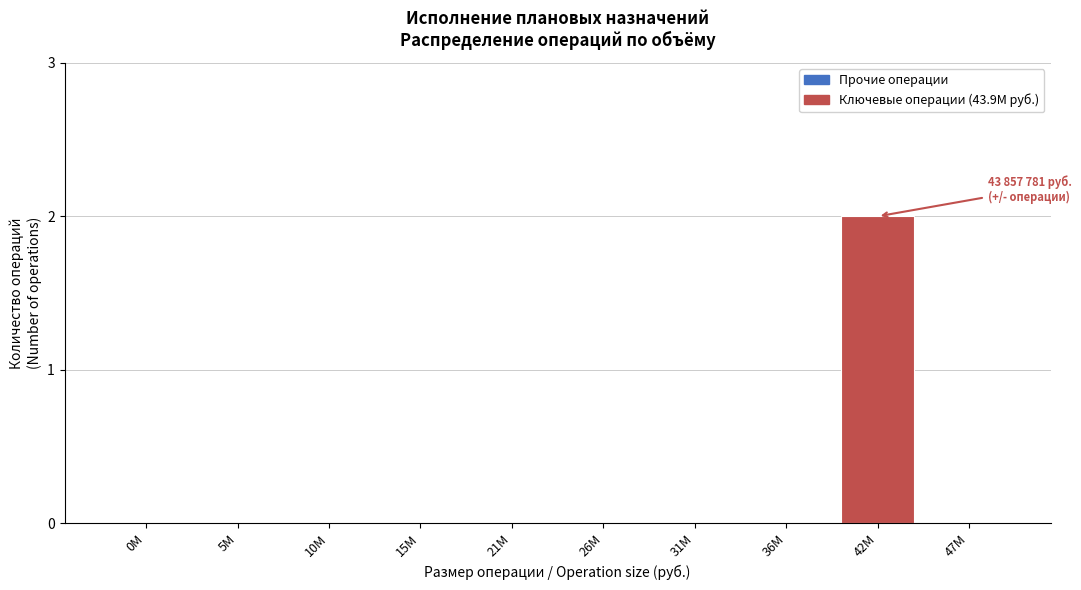

Reading left to right, transcribe all the data shown in this chart.

0M=0	5M=0	10M=0	15M=0	21M=0	26M=0	31M=0	36M=0	42M=2	47M=0